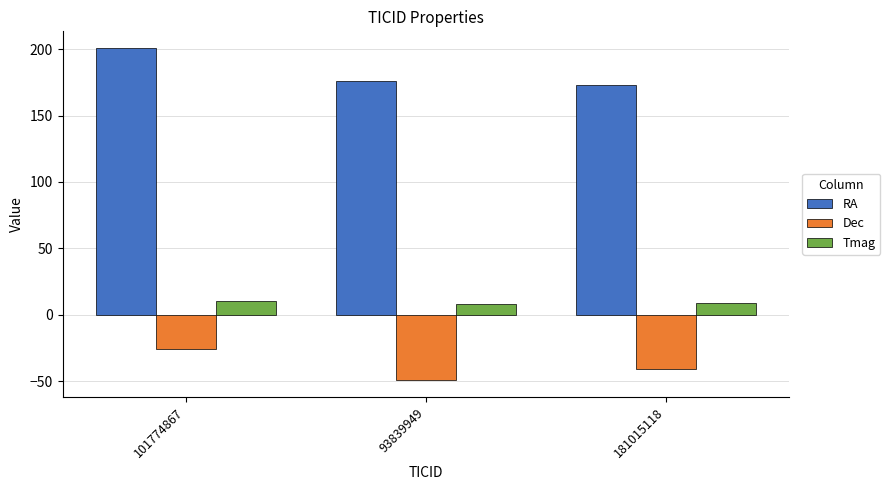

What is the difference between the maximum and minimum values in the RA series?

28.0